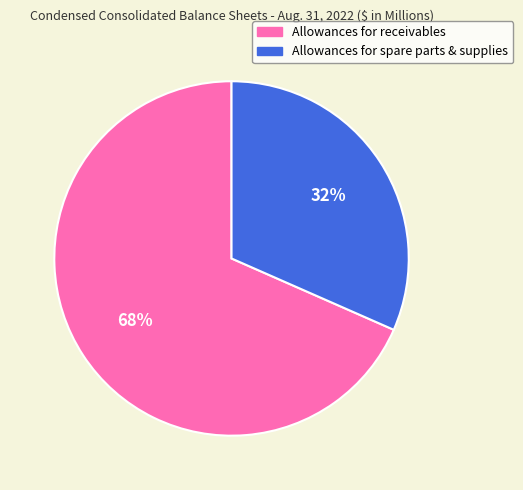

Which has a higher value, Allowances for spare parts & supplies or Allowances for receivables?

Allowances for receivables